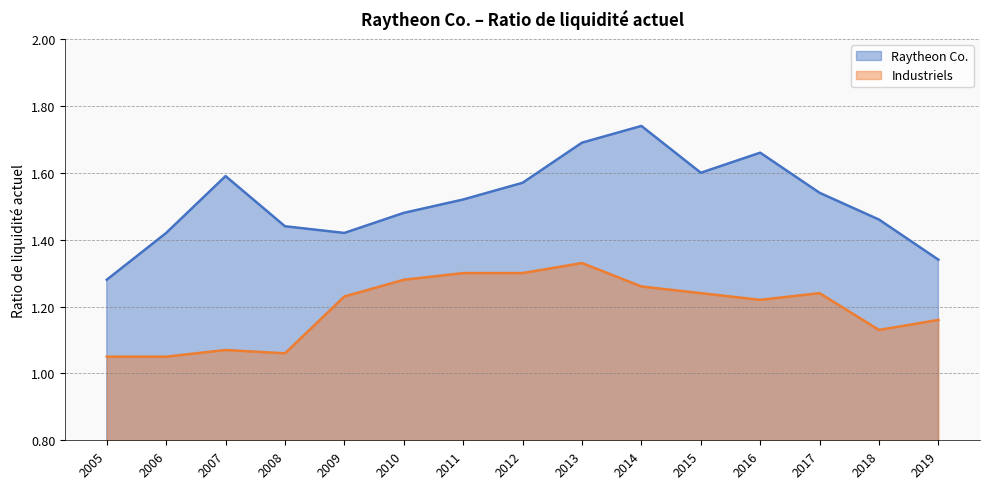

What is the value of the Industriels point at the 14th from the left?

1.1